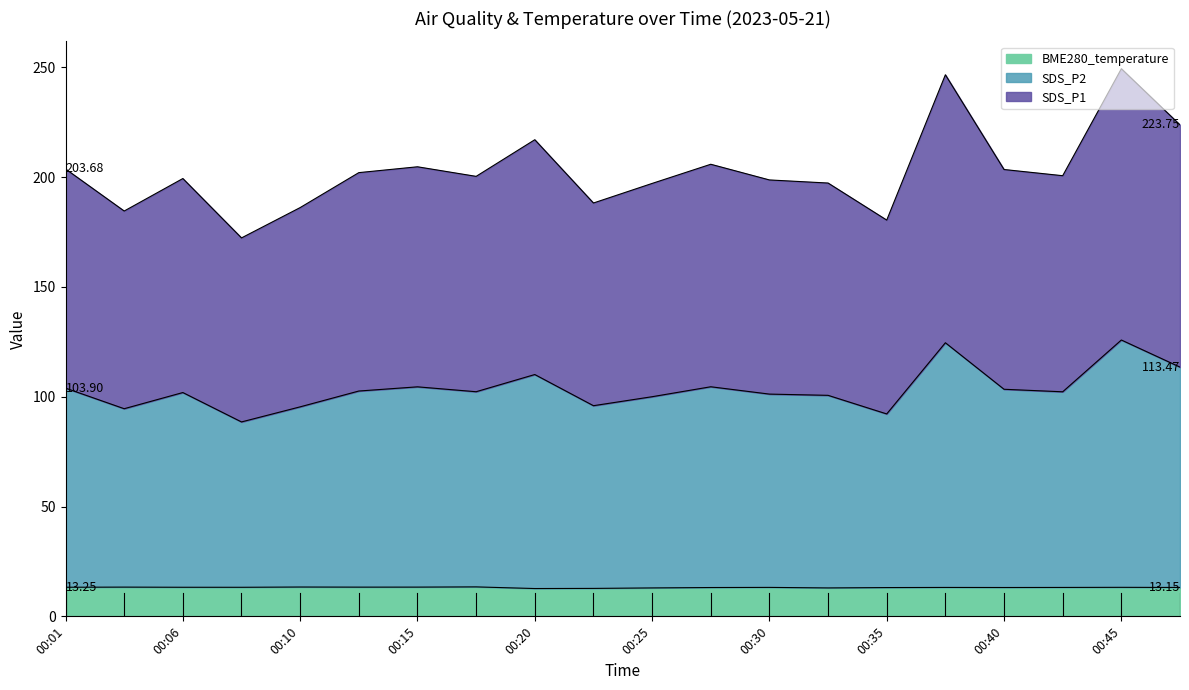

What value does the SDS_P2 series have at 00:33?

100.6